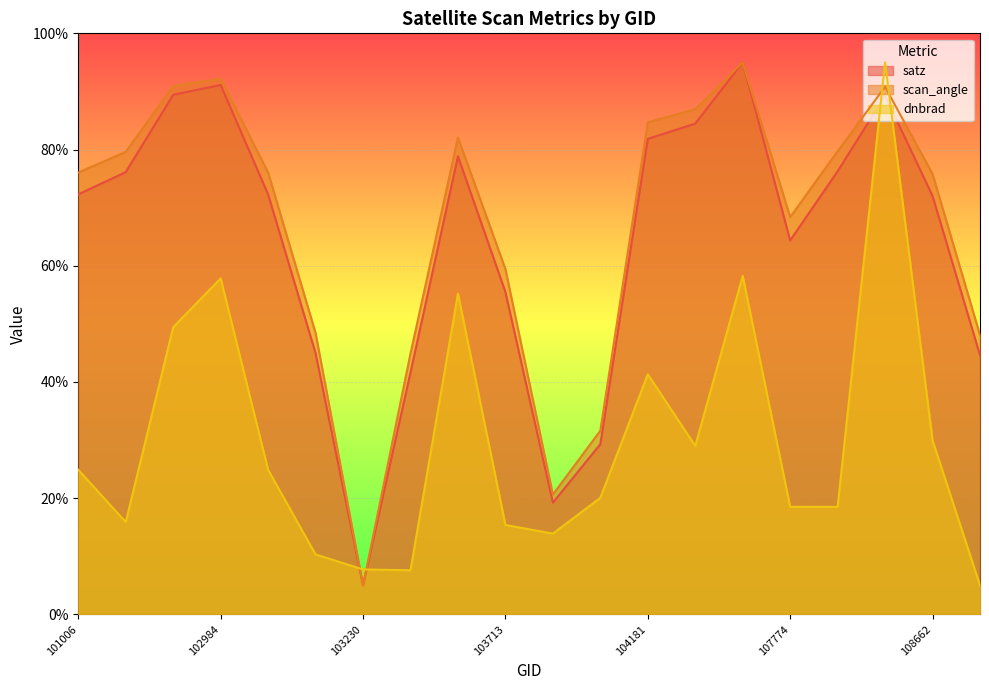

Reading left to right, list all the values displayed in this chart.

satz: 101006=72.3	102864=76.1	102872=89.4	102984=91.1	102993=72.3	103112=45.0	103230=5.0	103349=41.6	103595=78.8	103713=55.5	103831=19.2	103949=29.3	104181=81.8	104190=84.5	107762=95.0	107774=64.4	108474=76.3	108486=89.3	108662=72.0	108833=44.6
scan_angle: 101006=76.1	102864=79.6	102872=90.9	102984=92.2	102993=76.0	103112=48.4	103230=5.0	103349=44.9	103595=82.1	103713=59.4	103831=20.6	103949=31.6	104181=84.7	104190=86.9	107762=95.0	107774=68.4	108474=79.7	108486=90.8	108662=75.8	108833=48.1
dnbrad: 101006=24.9	102864=15.9	102872=49.4	102984=57.8	102993=24.9	103112=10.3	103230=7.7	103349=7.6	103595=55.2	103713=15.4	103831=13.9	103949=20.1	104181=41.3	104190=29.0	107762=58.2	107774=18.5	108474=18.5	108486=95.0	108662=29.9	108833=5.0